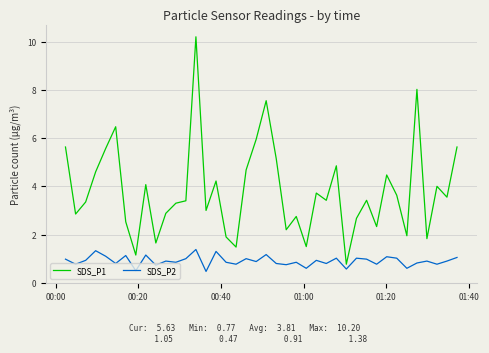

True or false: SDS_P1 and SDS_P2 cross at least once.

False